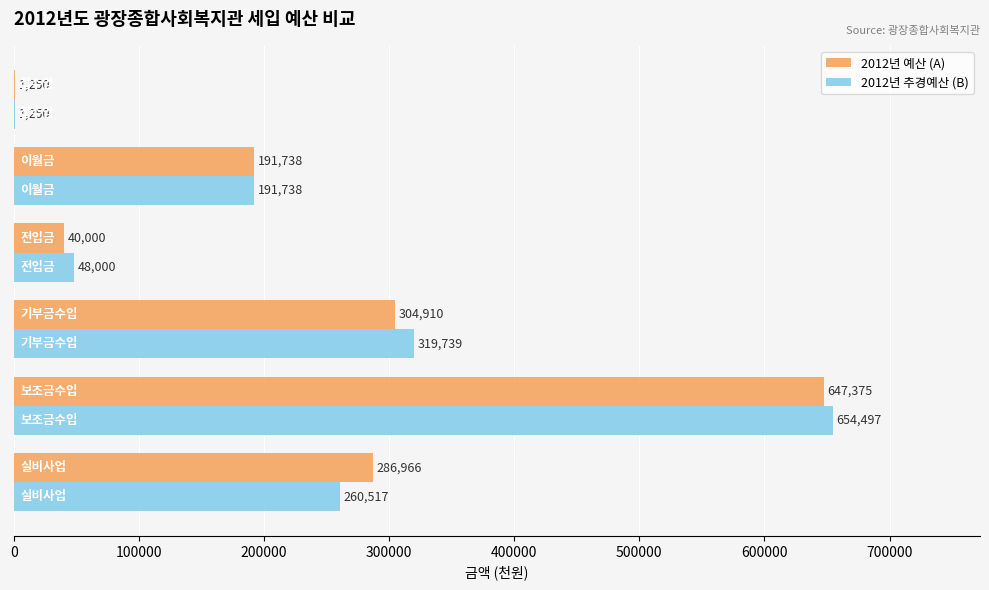

What is the greatest value displayed?

654497